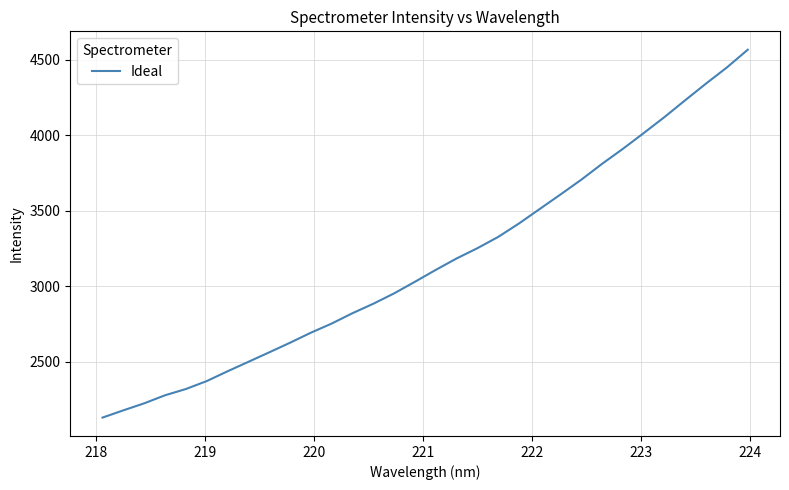

What is the difference between the maximum and minimum values?

2436.0